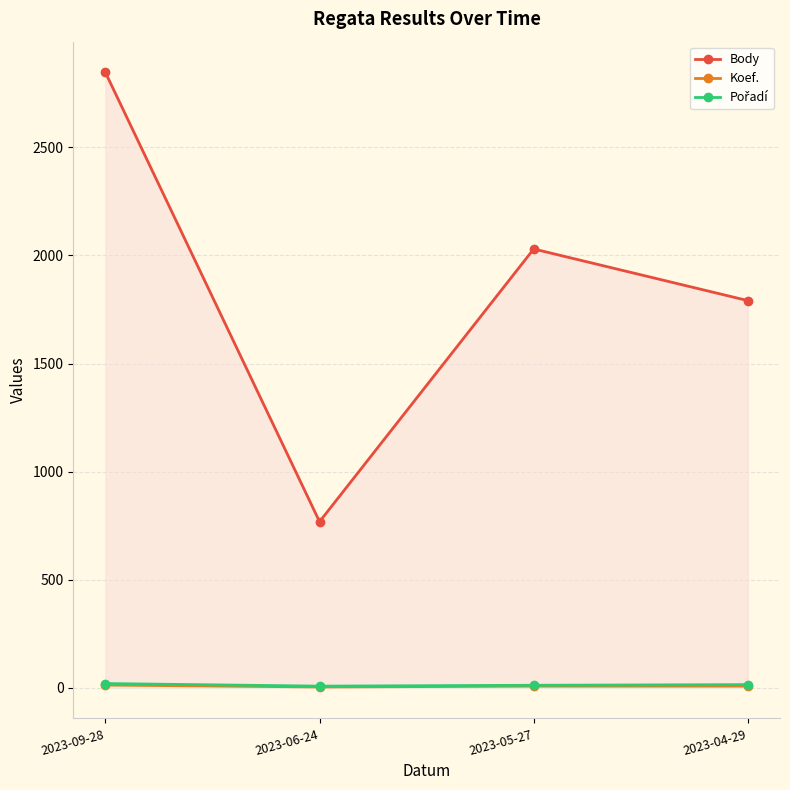

What are all the series names shown in the legend?

Body, Koef., Pořadí